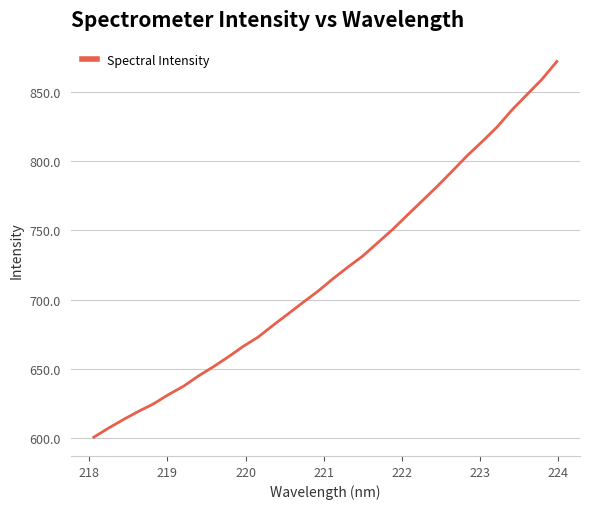

What is the difference between the maximum and minimum values?

271.6